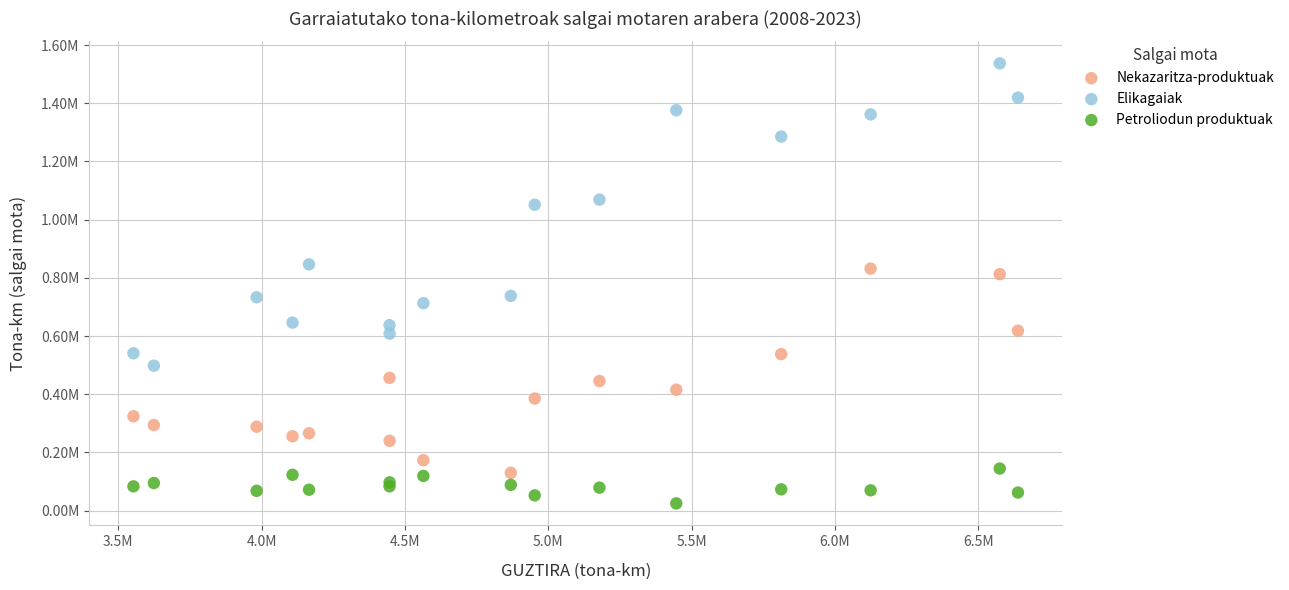

Which series contains the lowest Y value?

Petroliodun produktuak